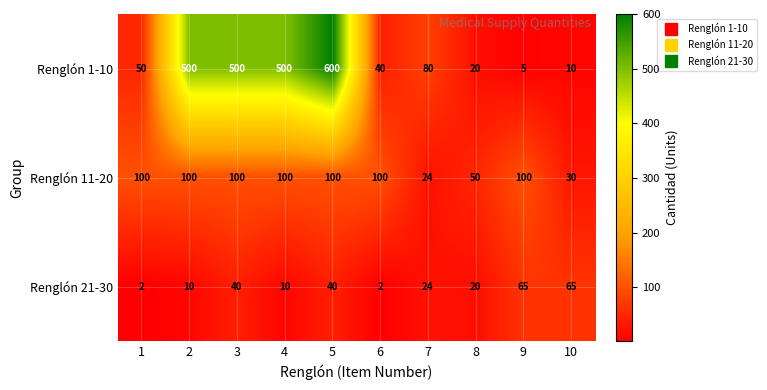

What is the maximum value for Renglón 11-20?

100